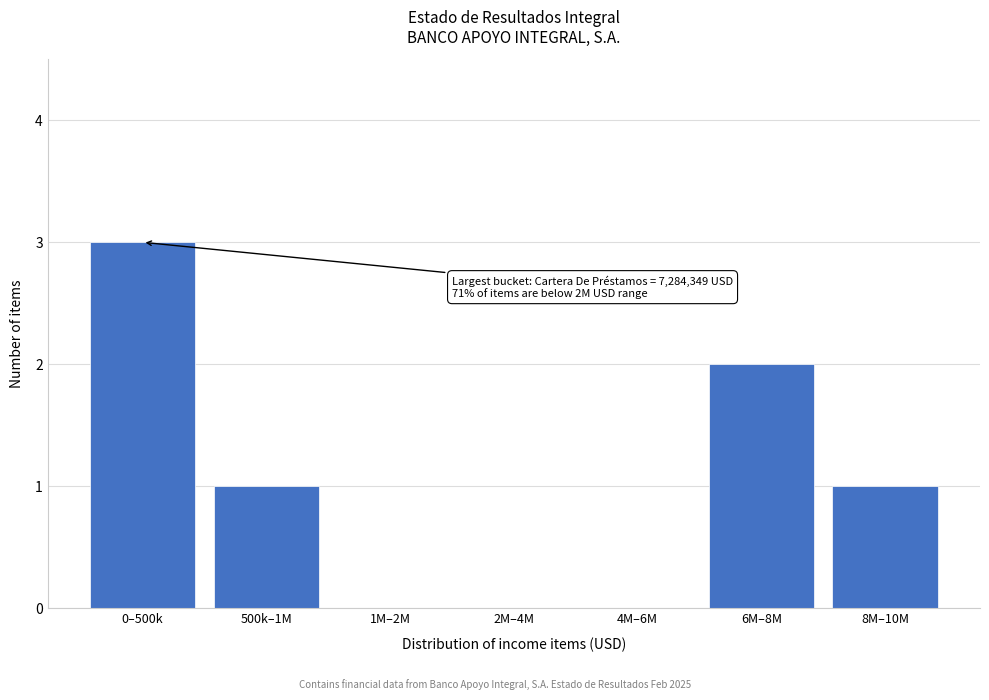

Reading right to left, extract all data points from this chart.

8M–10M=1	6M–8M=2	4M–6M=0	2M–4M=0	1M–2M=0	500k–1M=1	0–500k=3